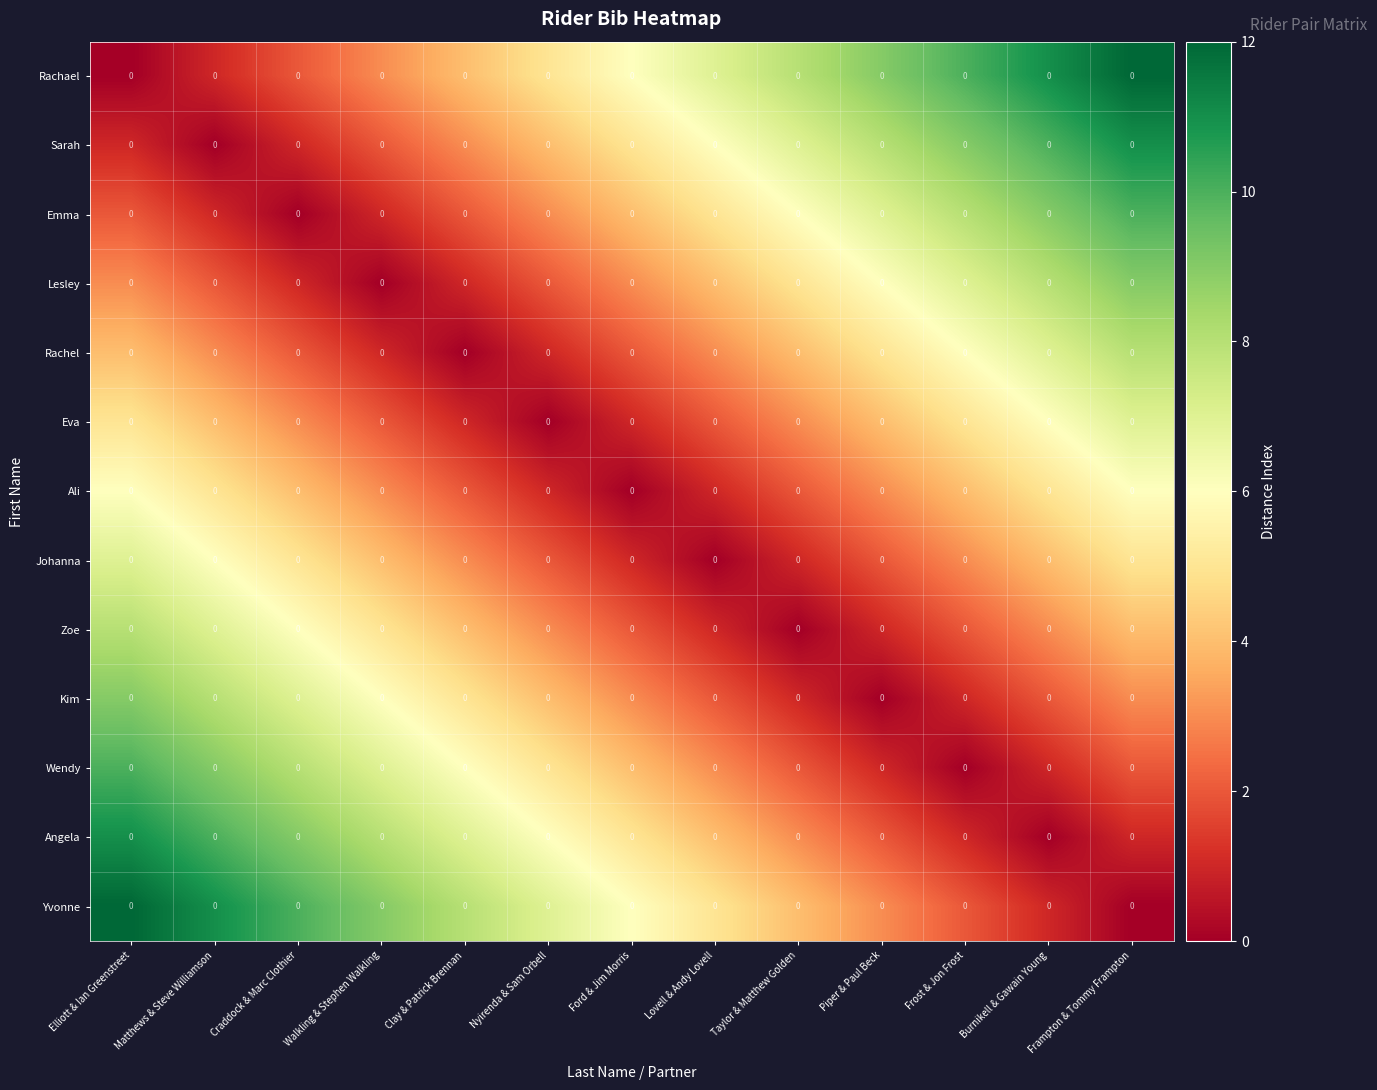

How many values in the Angela series exceed 5?

6